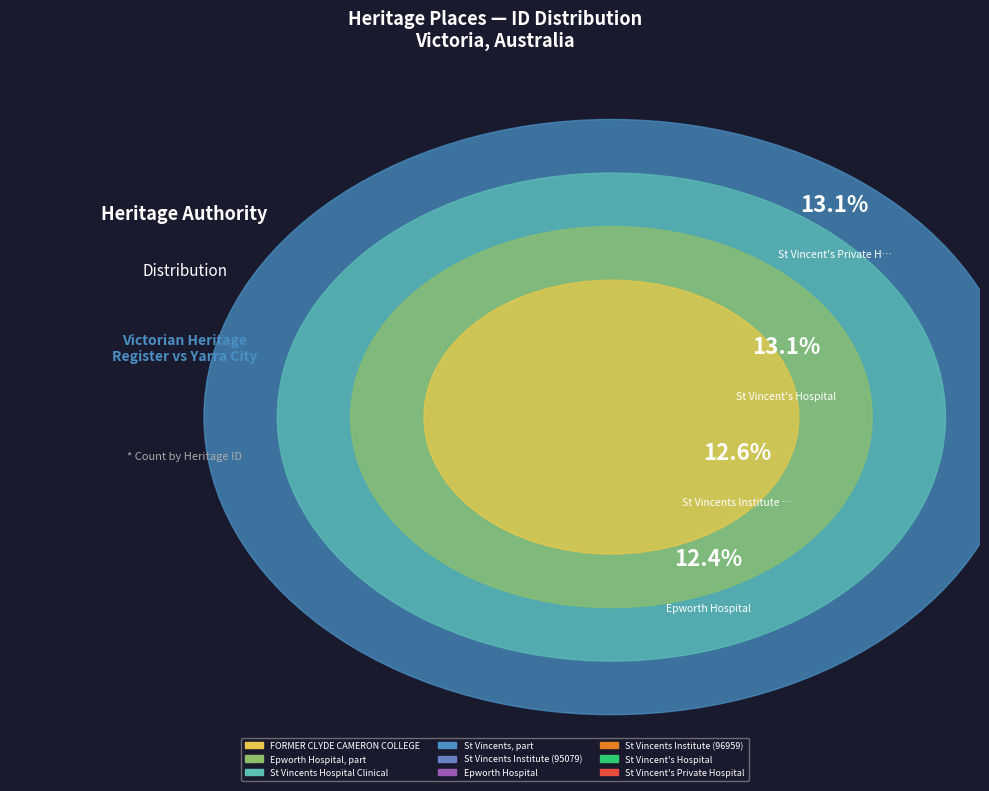

Count the number of slices in the pie.

9